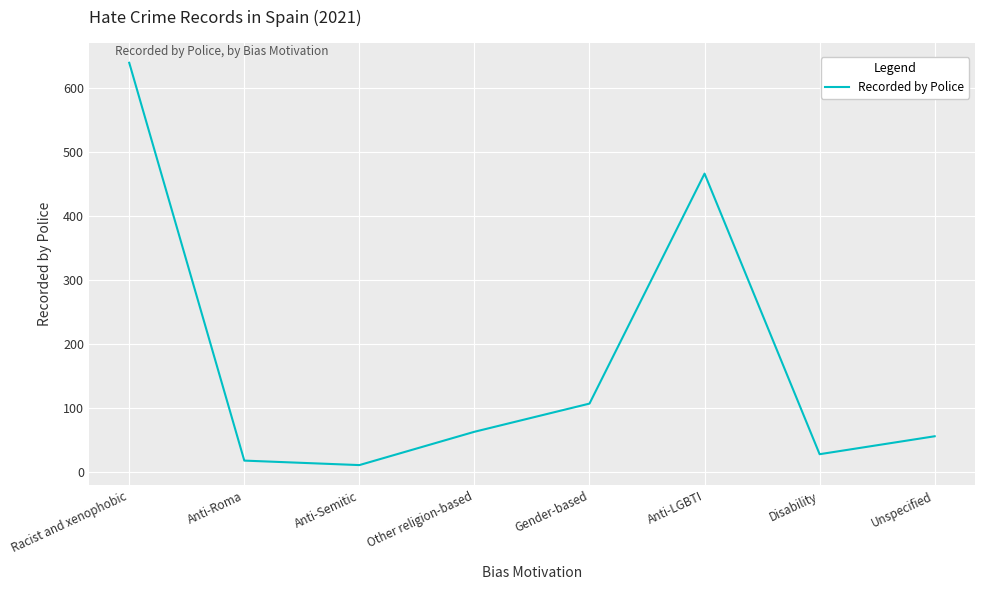

Reading right to left, what are all the values shown in this chart?

56	28	466	107	63	11	18	639